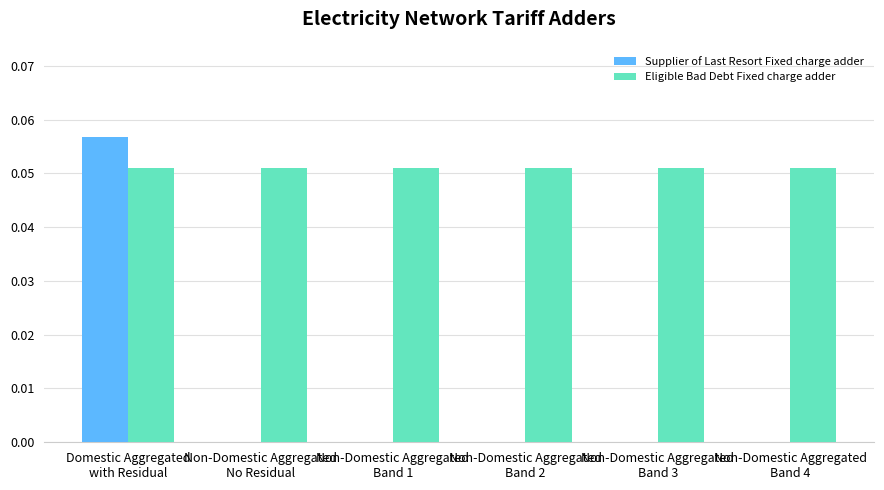

At which category does the chart reach its peak across all series?

Domestic Aggregated
with Residual